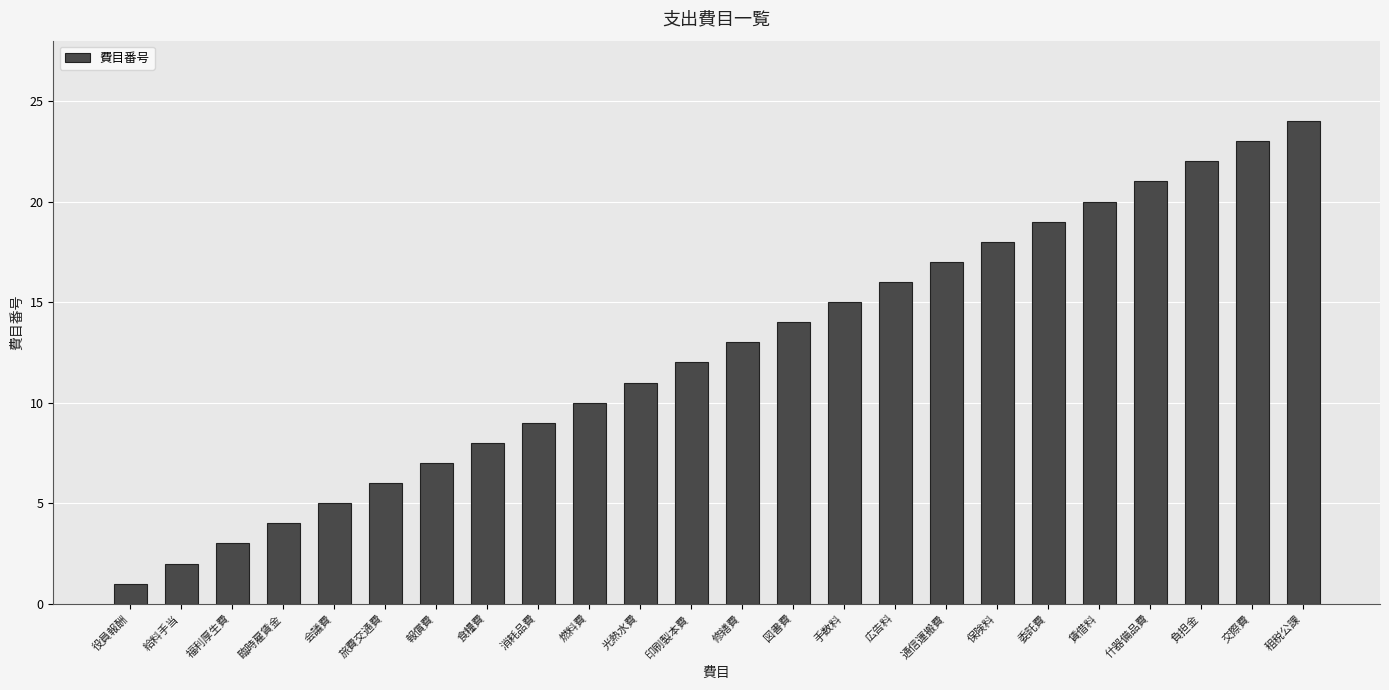

Count the number of categories in the chart.

24